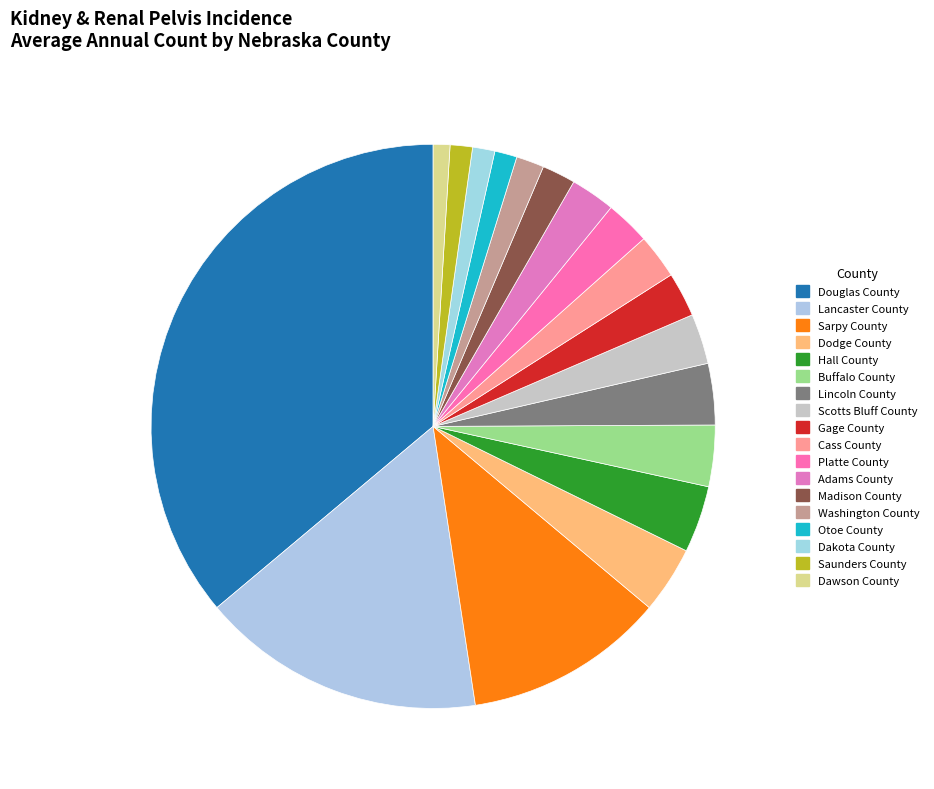

How many segments does this pie chart have?

18